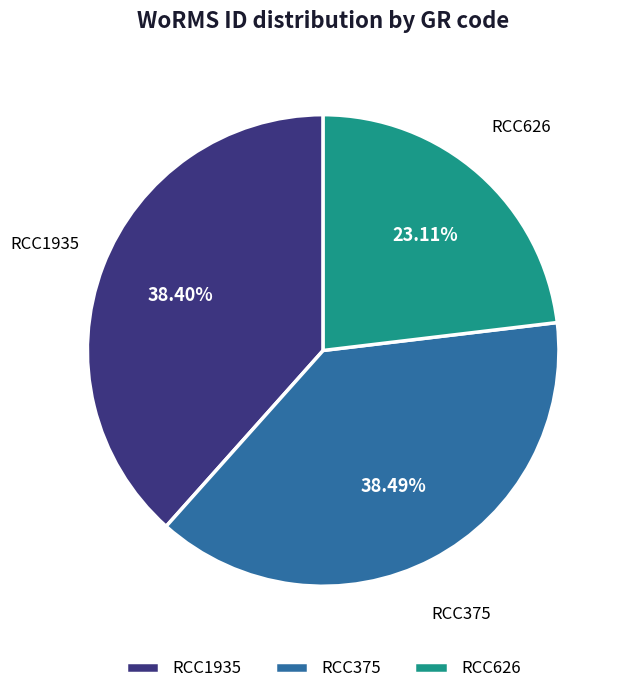

Is RCC626 the majority of the pie?

No